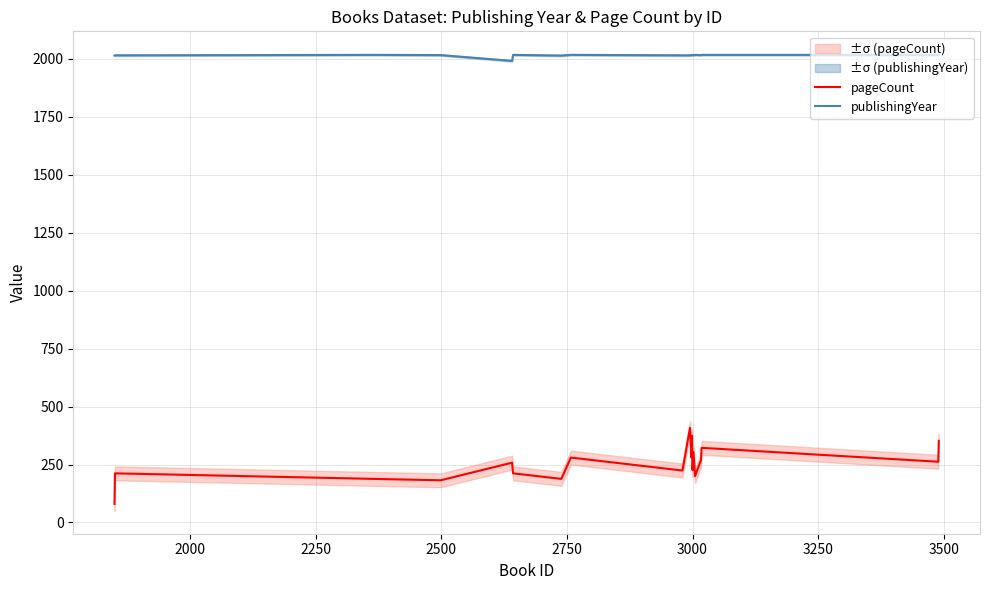

True or false: publishingYear and pageCount intersect in this chart.

False